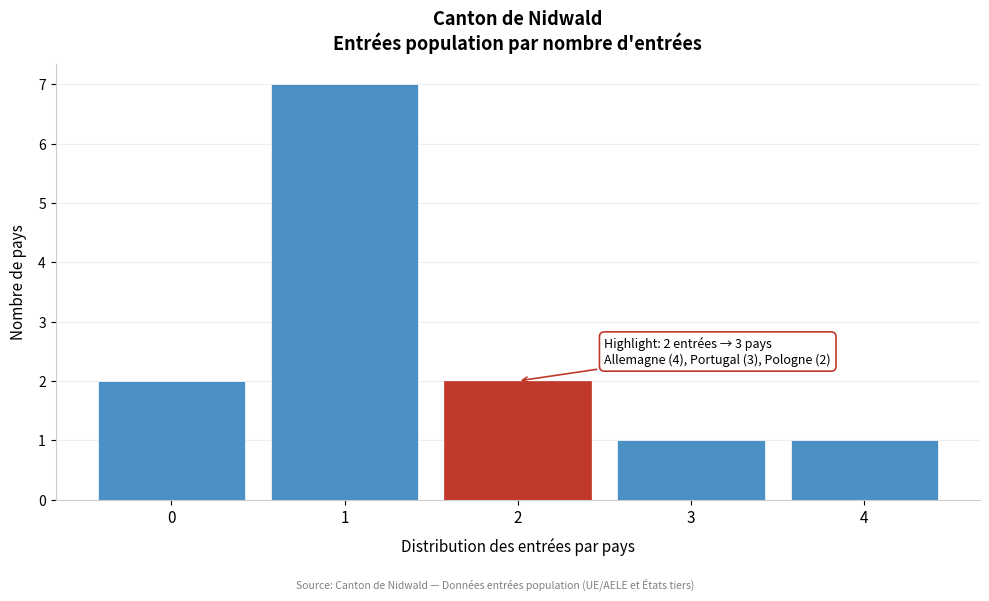

Reading left to right, list all the values displayed in this chart.

2	7	2	1	1